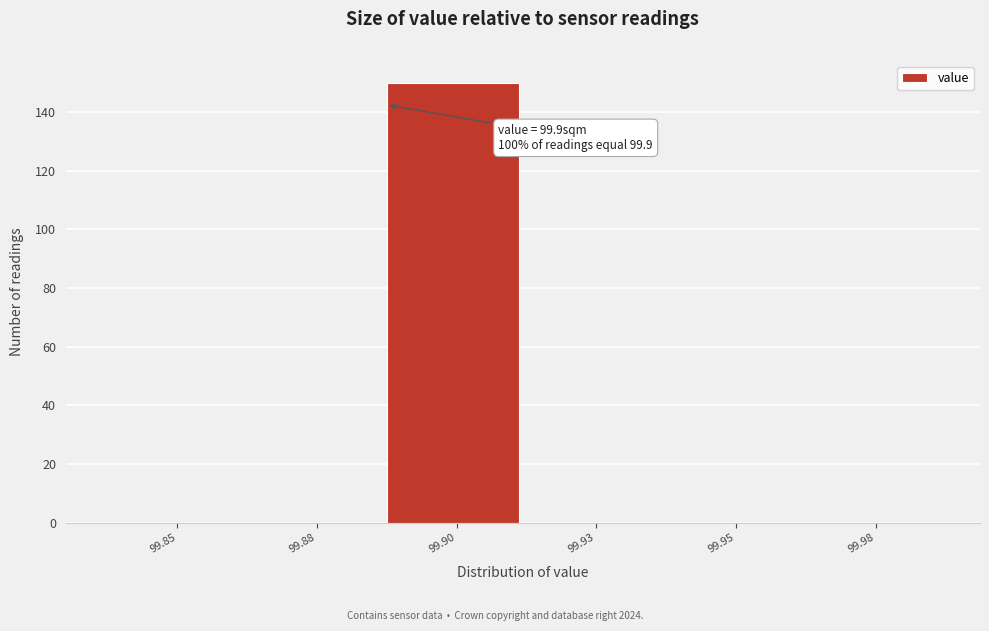

Reading left to right, extract all data points from this chart.

99.85=0	99.88=0	99.90=150	99.93=0	99.95=0	99.98=0